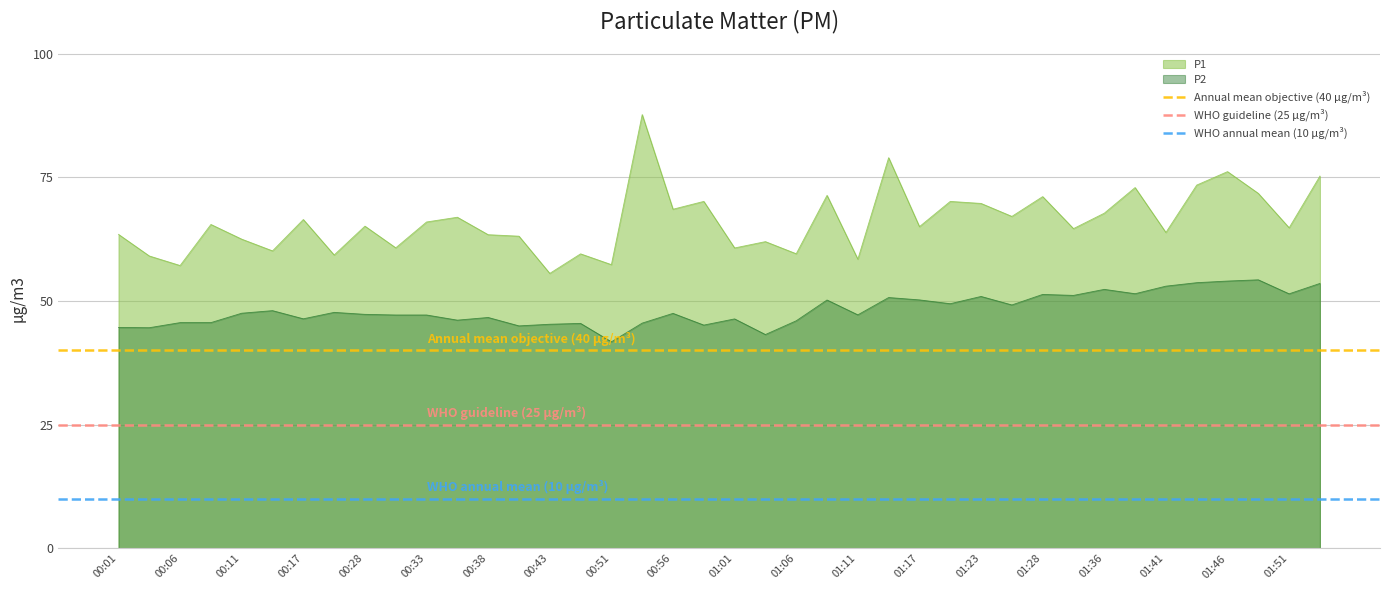

What is the minimum value for P2?

41.8